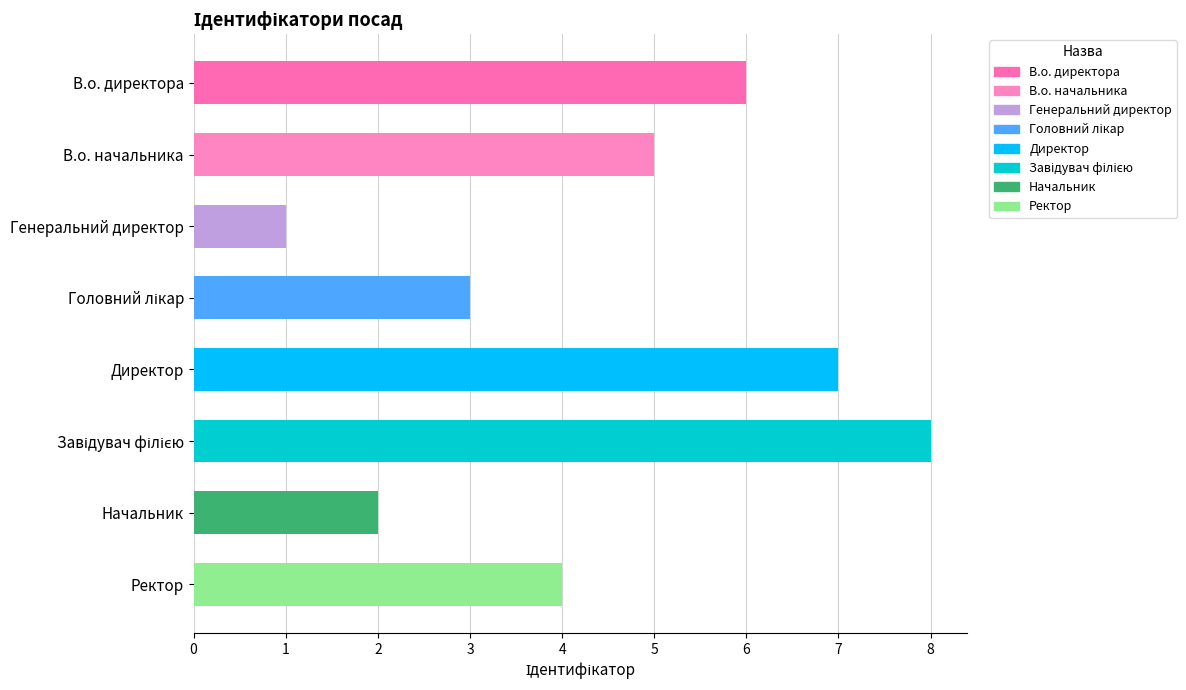

What is the greatest value displayed?

8